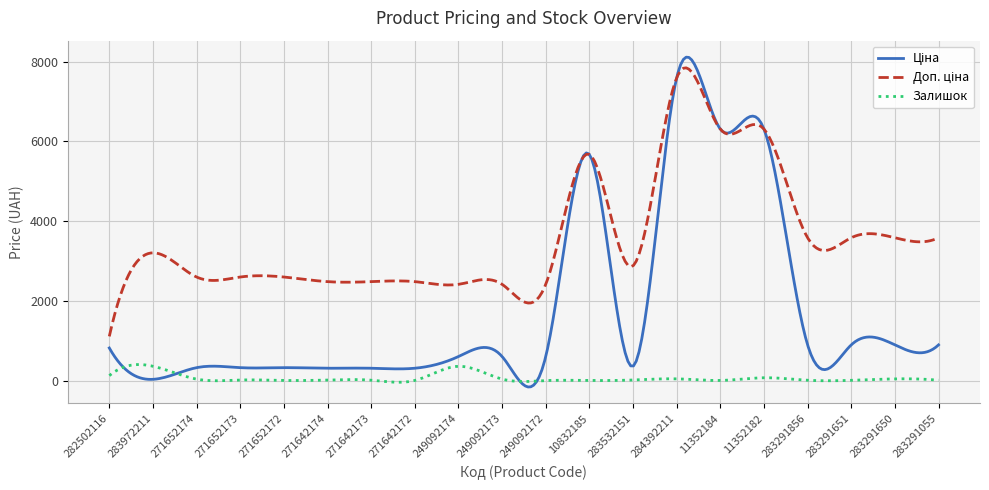

What is the greatest value displayed?

8113.6